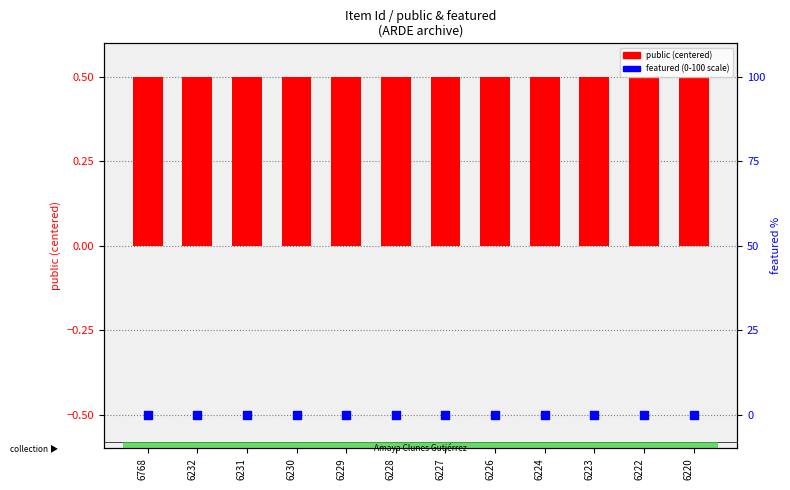

Which series has the largest total across all categories?

public (centered)